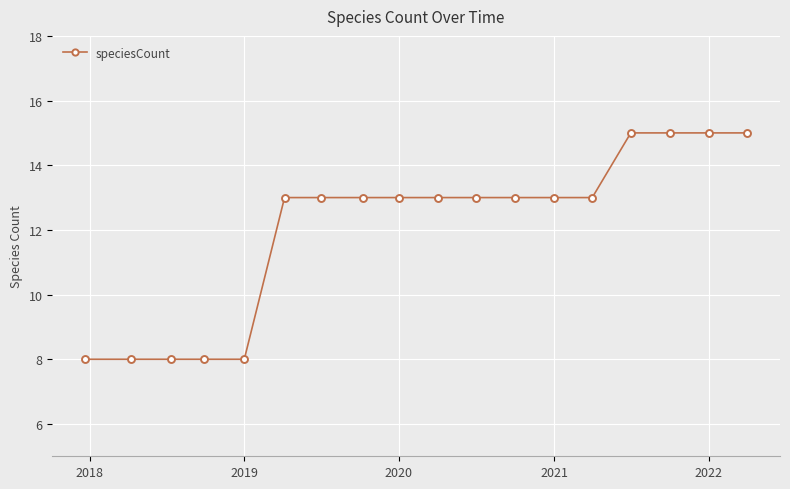

Count the number of categories in the chart.

18